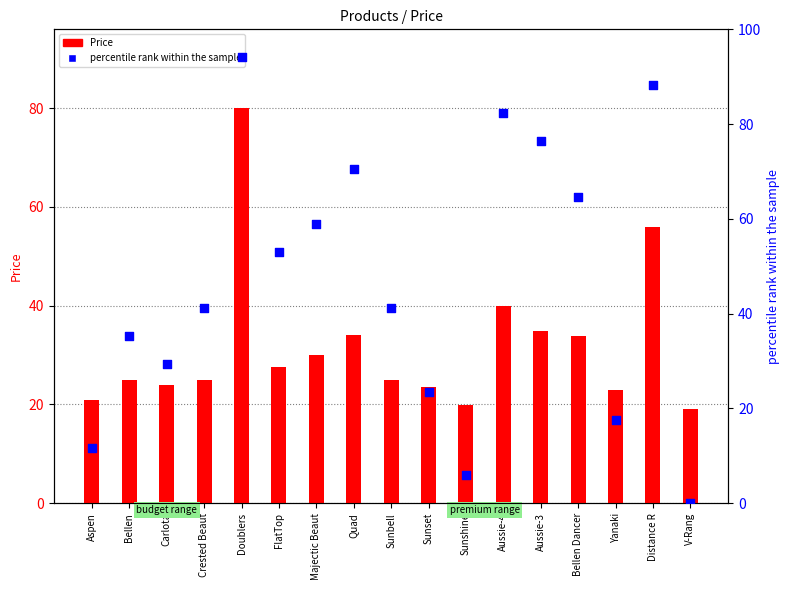

Which series has the widest spread of Y values?

percentile rank within the sample